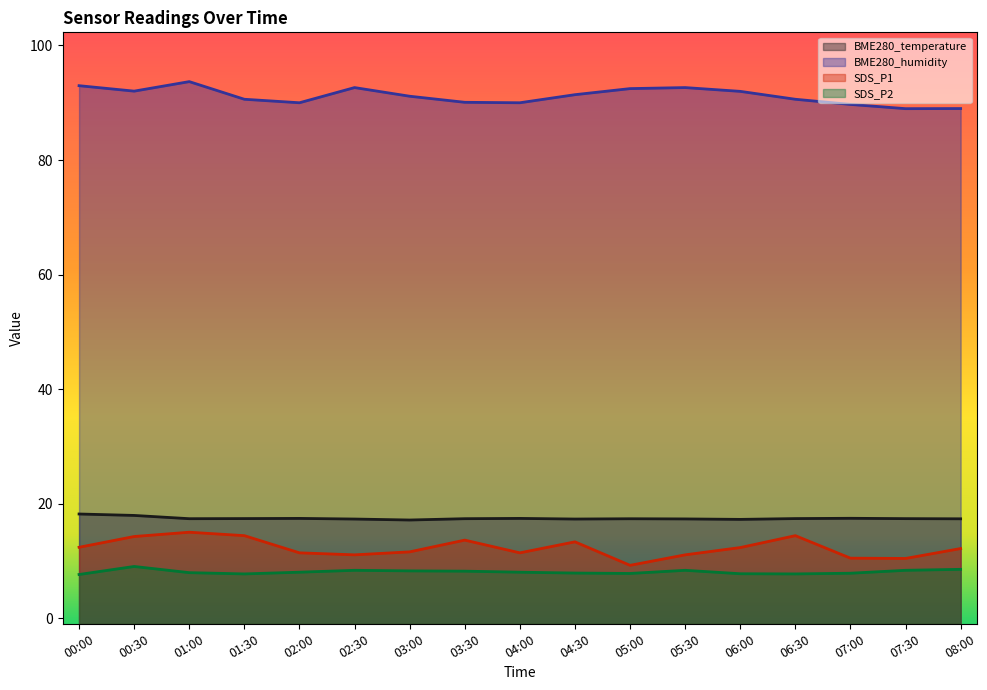

At how many categories does at least one series exceed 70?

17